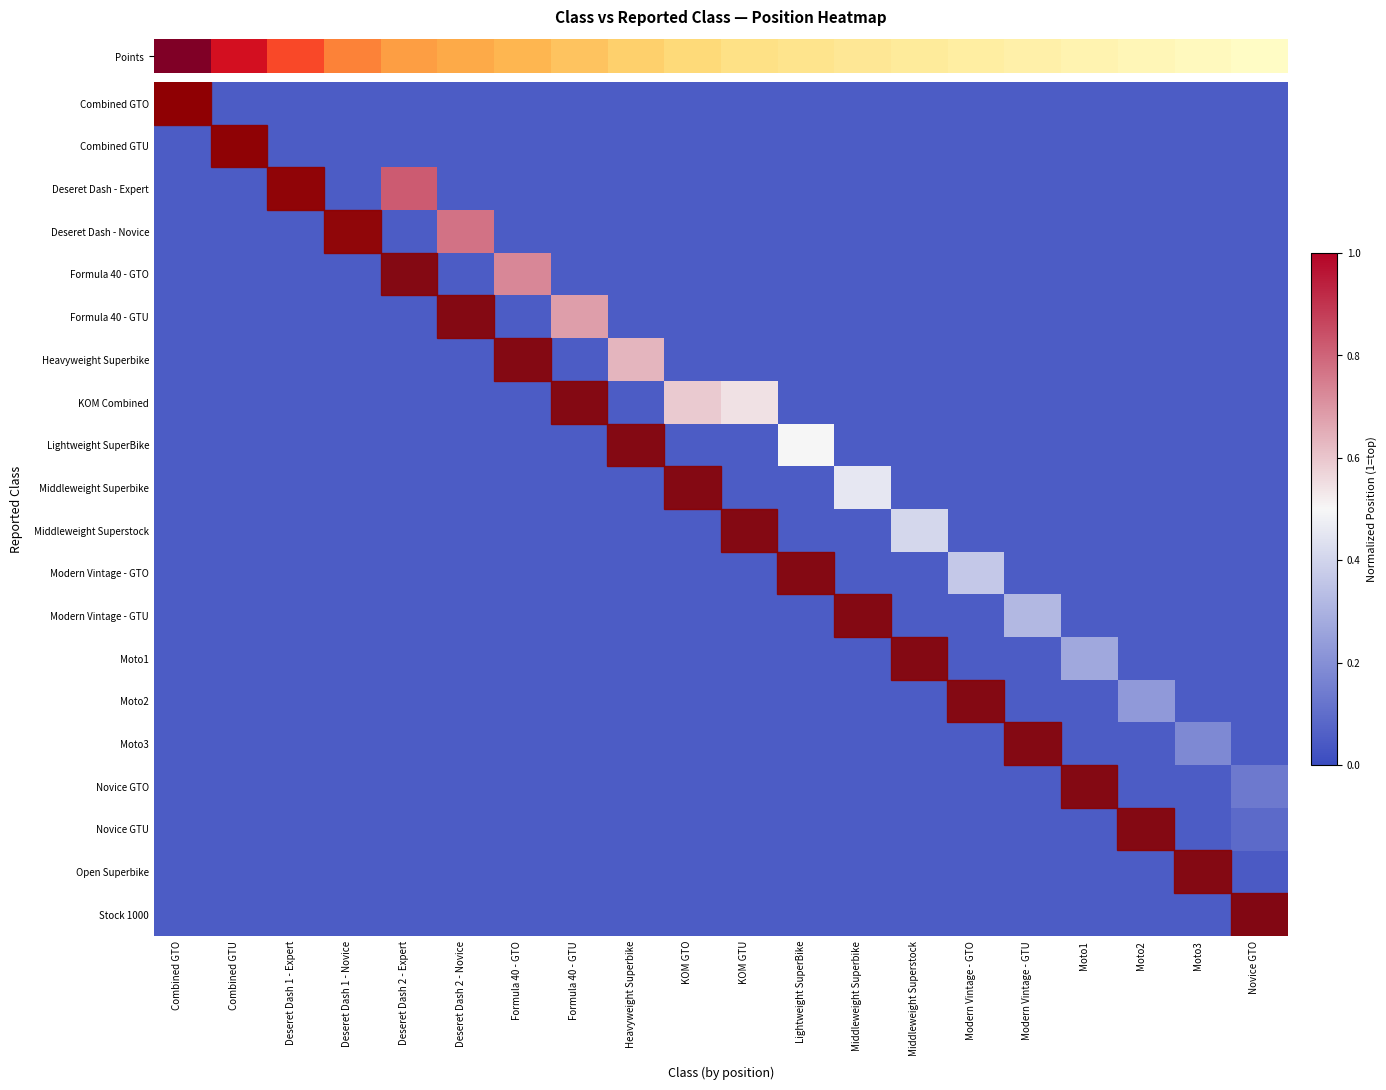

At which category is the sum across all series the highest?

Combined GTO